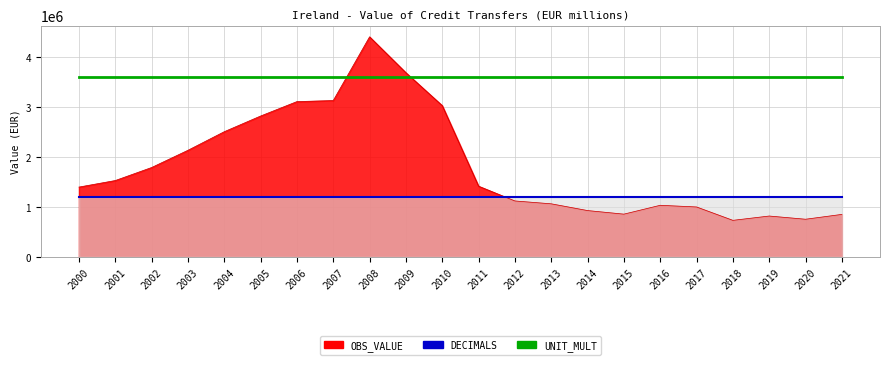

Rank the series by their maximum value, from highest to lowest.

OBS_VALUE, UNIT_MULT, DECIMALS